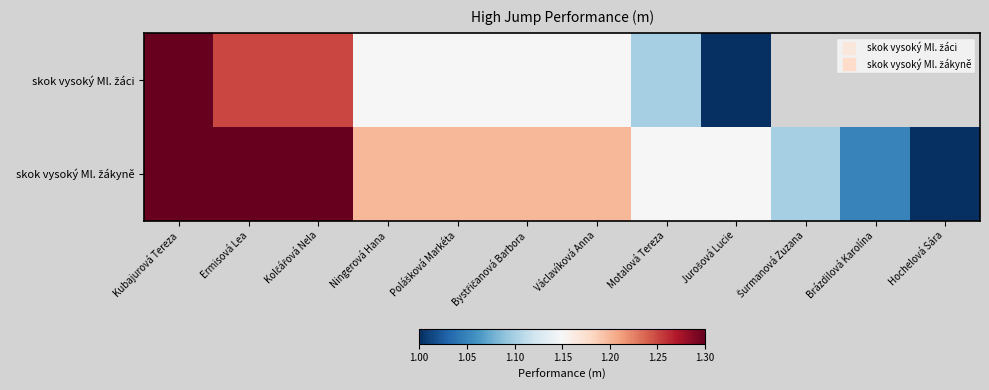

True or false: skok vysoký Ml. žáci has a value of 0.7 at Bystřičanová Barbora.

False